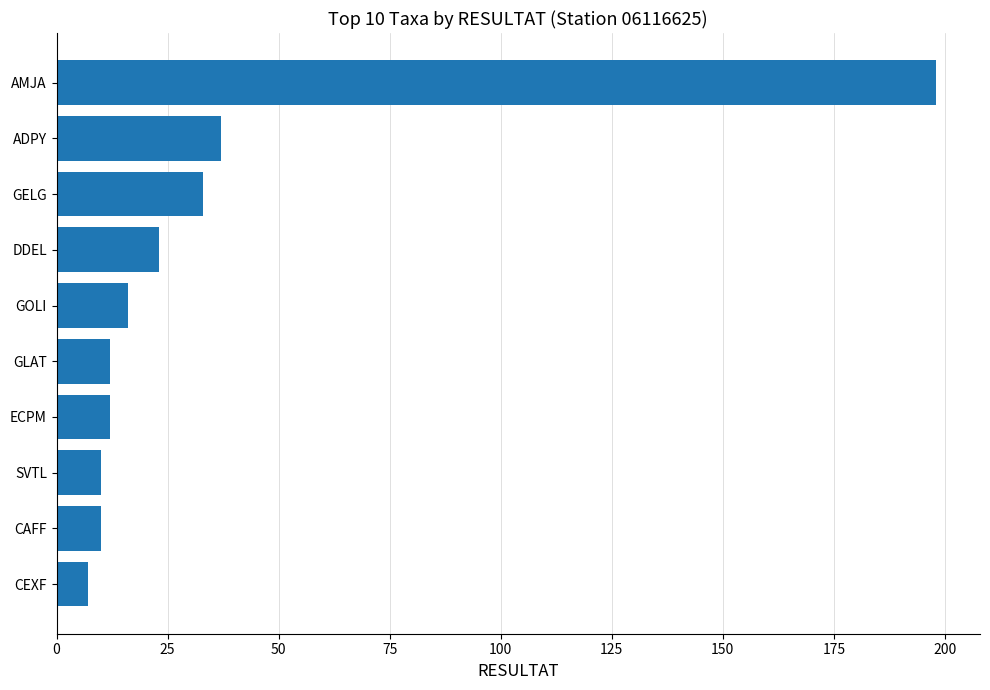

True or false: the data shows 21 at GELG.

False